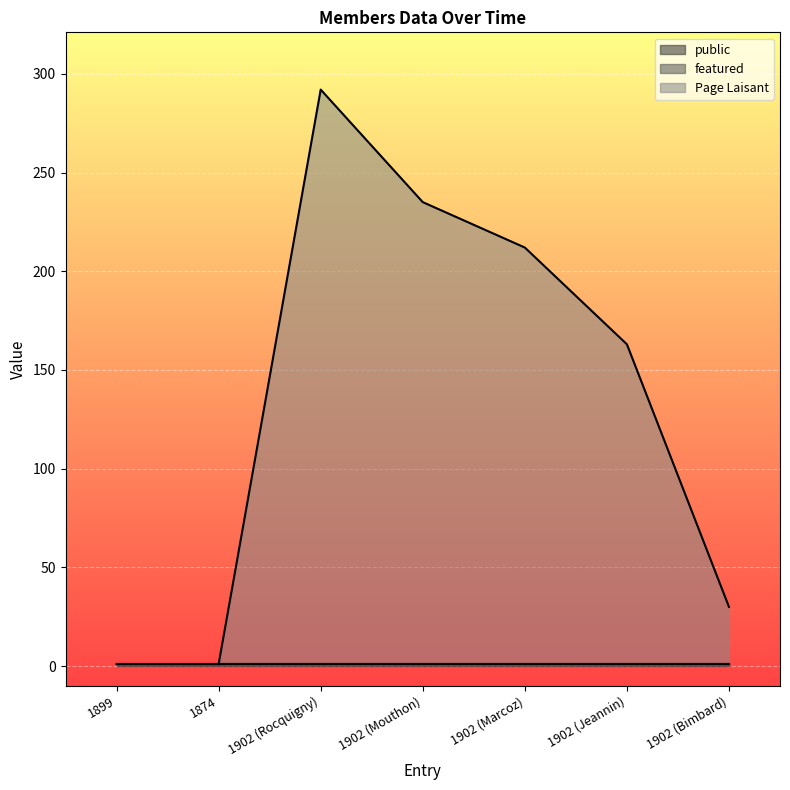

What are all the series names shown in the legend?

public, featured, Page Laisant